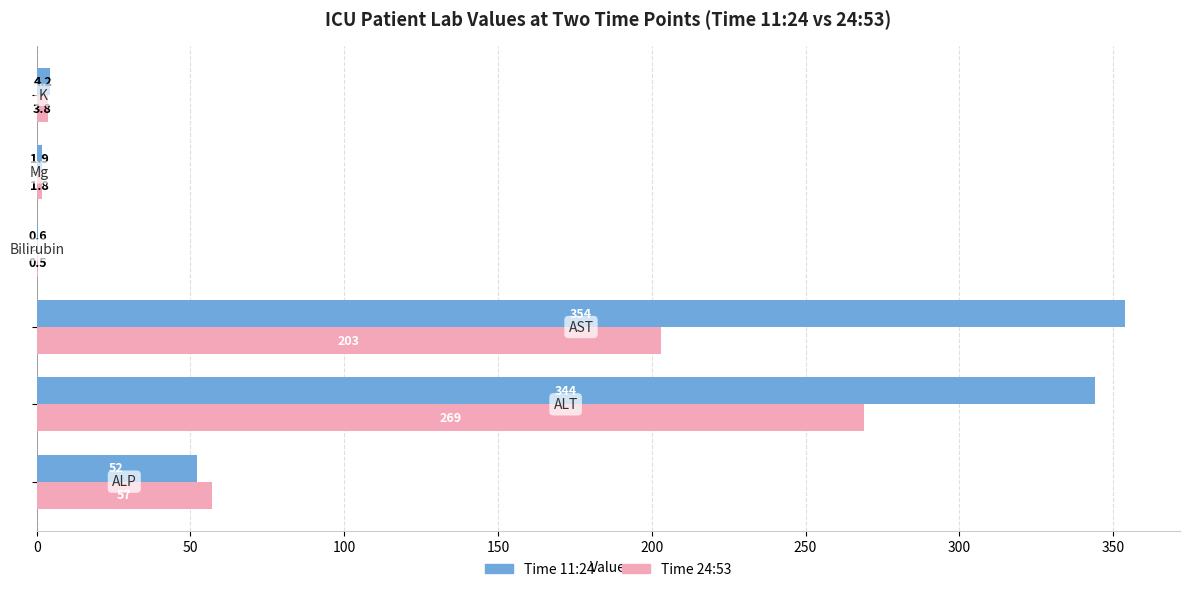

What is the maximum value shown in the chart?

354.0